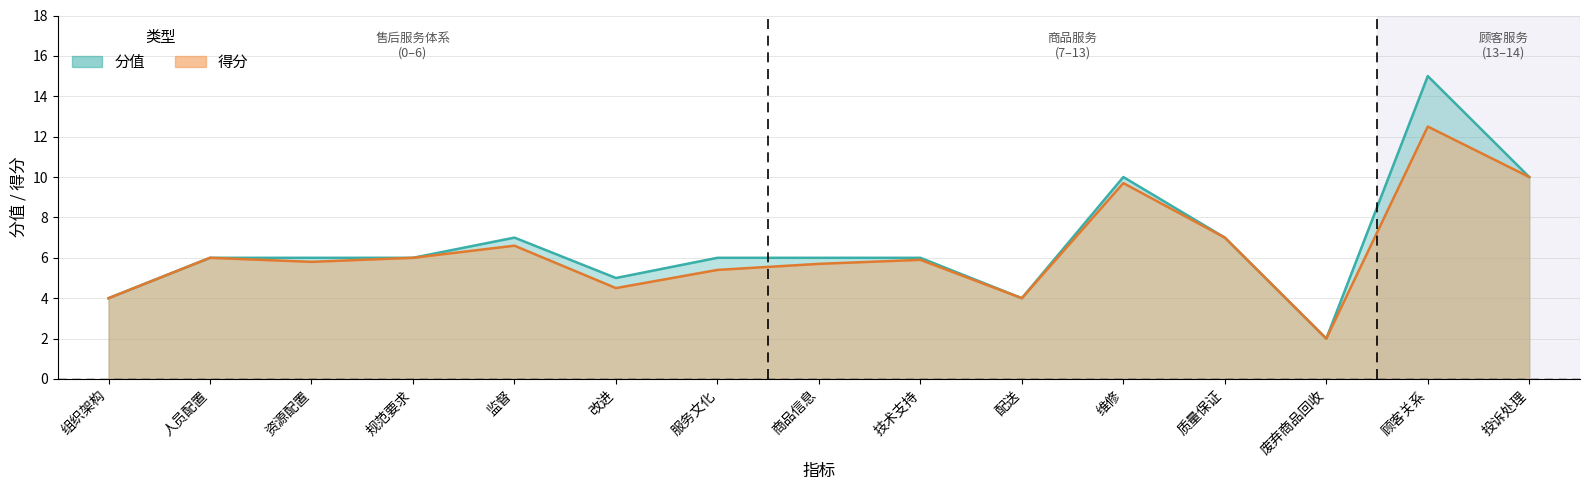

Where is 得分 nearest to the value 7?

质量保证